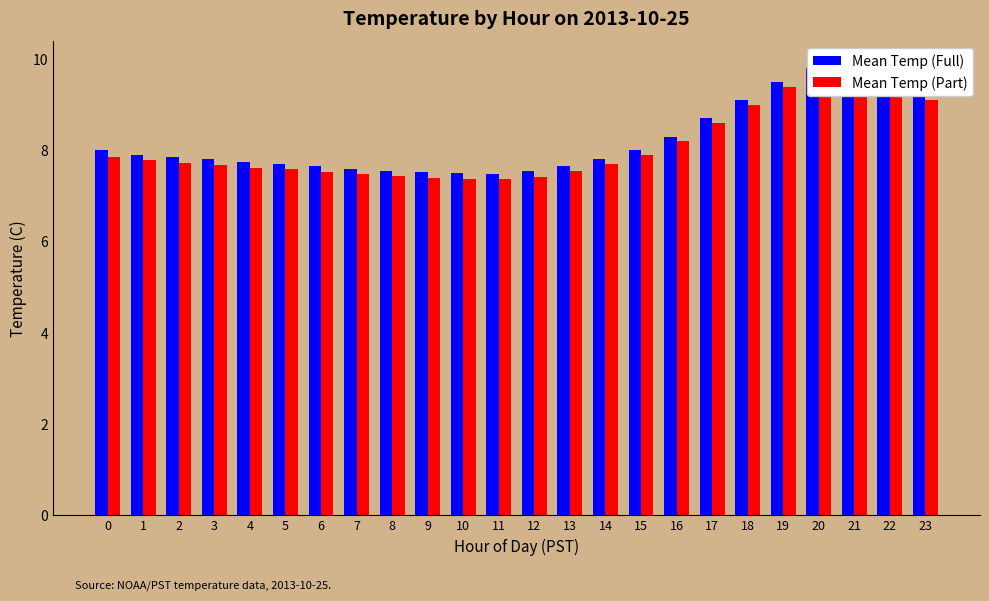

Reading left to right, transcribe all the data shown in this chart.

Mean Temp (Full): 0=8.0	1=7.9	2=7.8	3=7.8	4=7.8	5=7.7	6=7.7	7=7.6	8=7.5	9=7.5	10=7.5	11=7.5	12=7.5	13=7.7	14=7.8	15=8.0	16=8.3	17=8.7	18=9.1	19=9.5	20=9.8	21=9.9	22=9.7	23=9.2
Mean Temp (Part): 0=7.8	1=7.8	2=7.7	3=7.7	4=7.6	5=7.6	6=7.5	7=7.5	8=7.4	9=7.4	10=7.4	11=7.4	12=7.4	13=7.5	14=7.7	15=7.9	16=8.2	17=8.6	18=9.0	19=9.4	20=9.7	21=9.8	22=9.6	23=9.1